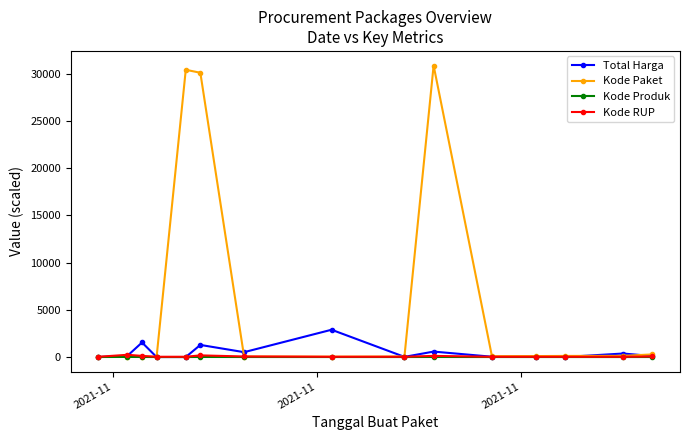

What is the lowest value of the Kode RUP series?

28.2